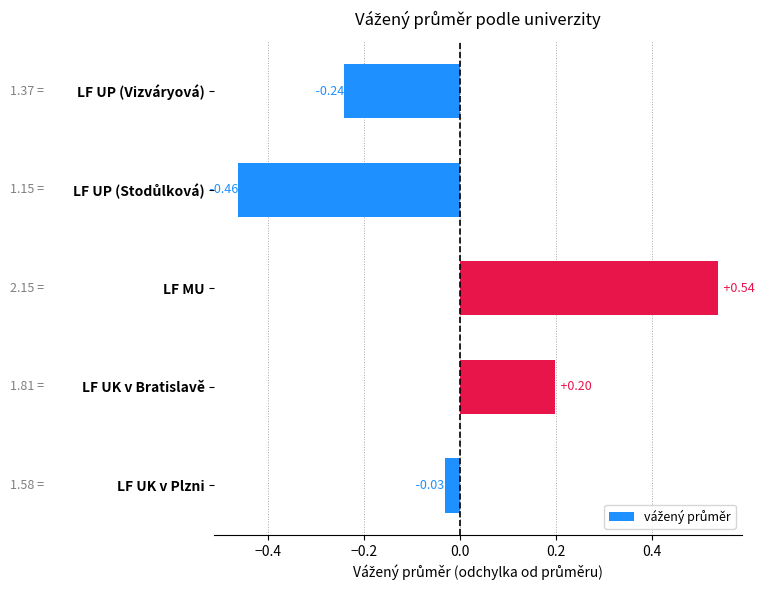

At which label is the value closest to 0?

LF UK v Plzni